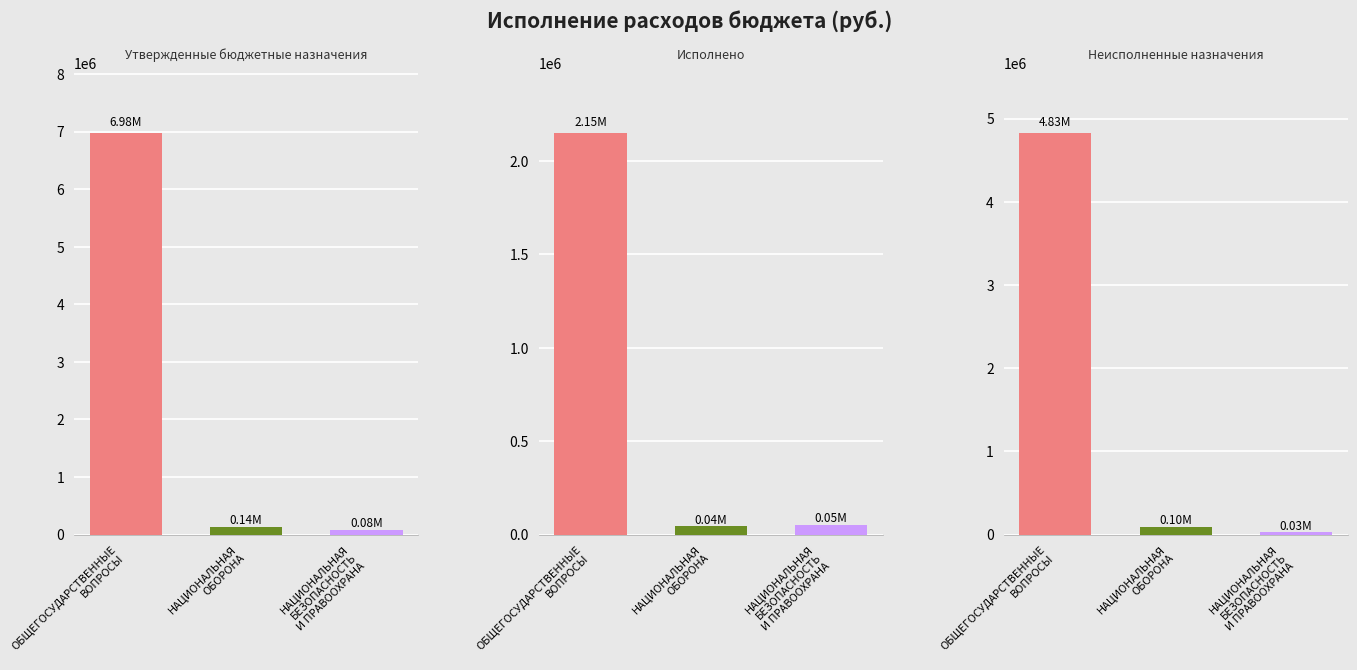

Where is Исполнено nearest to the value 1096802?

3